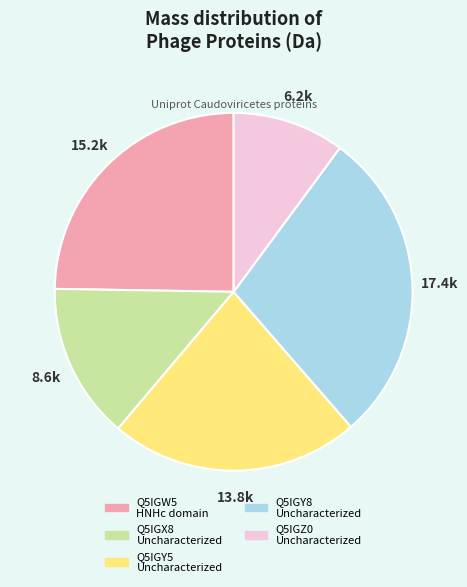

Is there any slice that represents more than half of the pie?

No